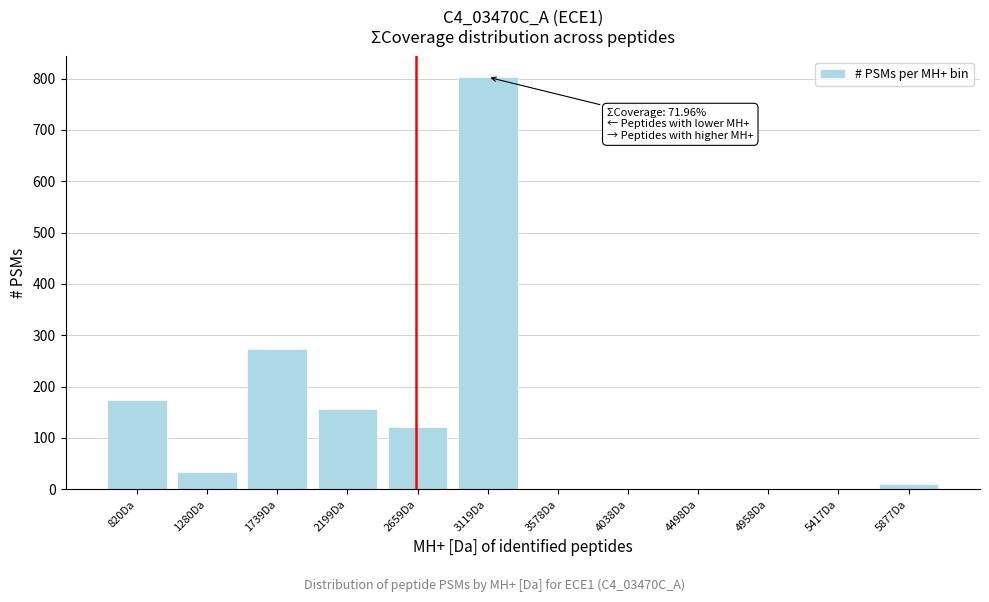

Reading left to right, extract all data points from this chart.

820Da=173	1280Da=33	1739Da=273	2199Da=157	2659Da=122	3119Da=803	3578Da=0	4038Da=0	4498Da=0	4958Da=0	5417Da=0	5877Da=10